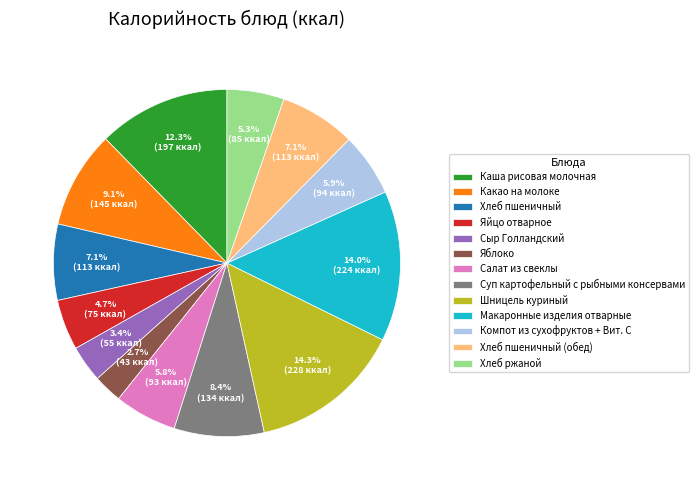

How many segments does this pie chart have?

13